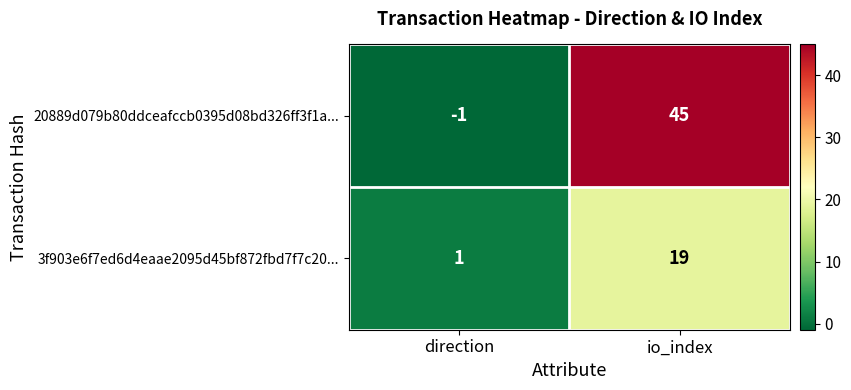

True or false: 20889d079b80ddceafccb0395d08bd326ff3f1a... has a value of 45 at io_index.

True